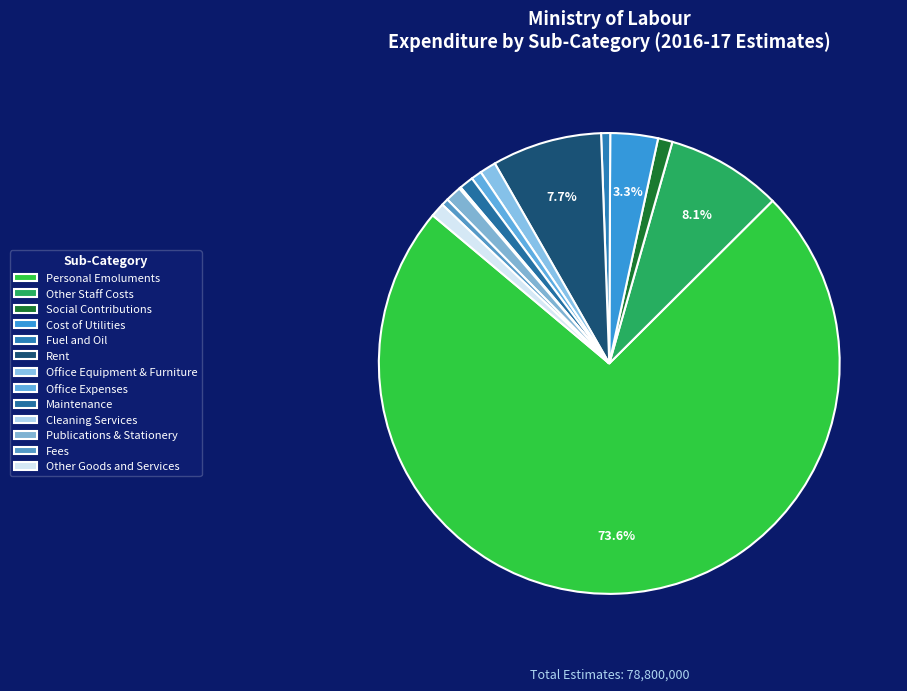

What is the ratio of the value at Office Equipment & Furniture to the value at Fuel and Oil?

1.8